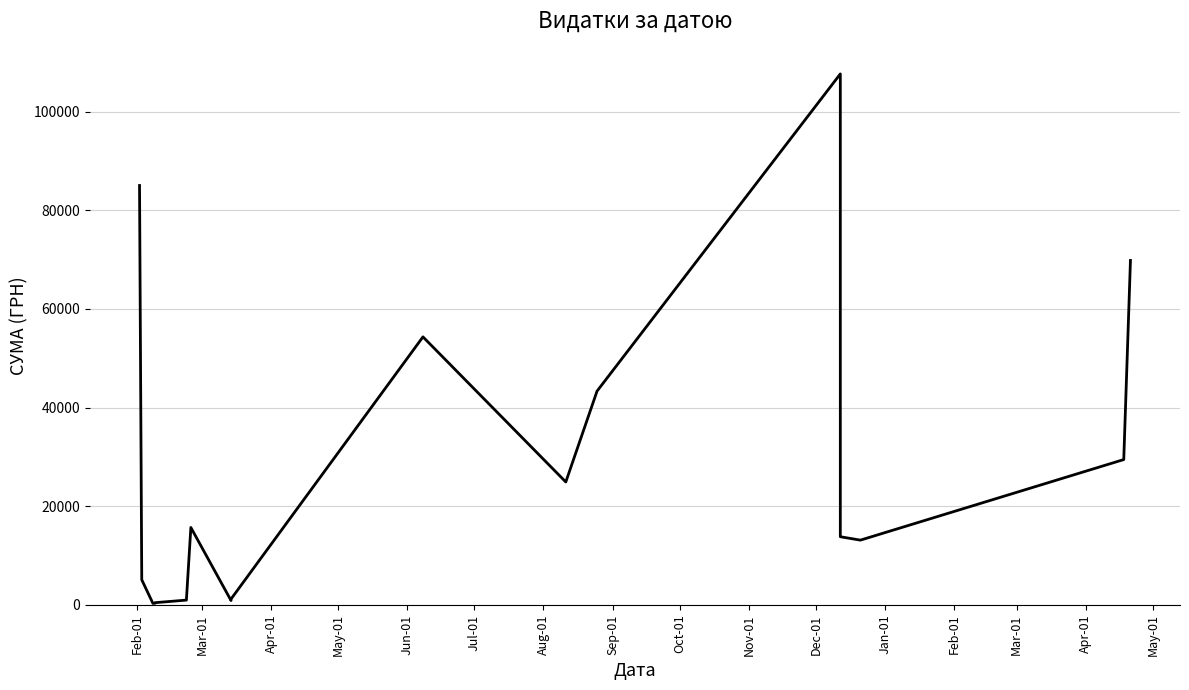

At which label does the data first exceed 15664?

Feb-01